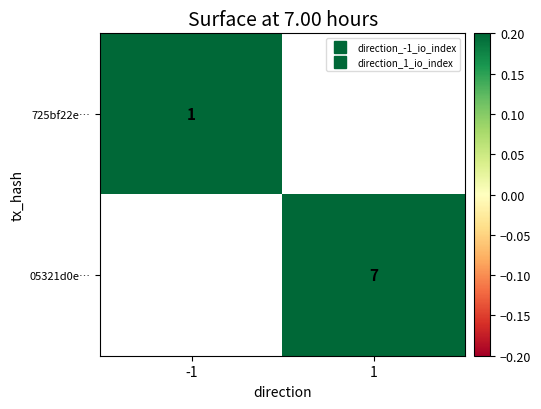

The 05321d0e… series shows 9.3 at 1. True or false?

False